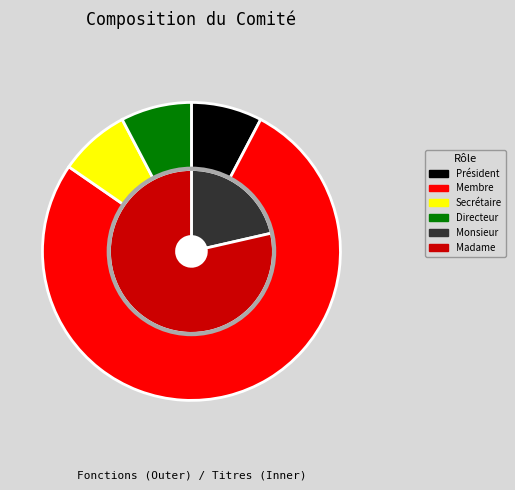

How many segments does this pie chart have?

5